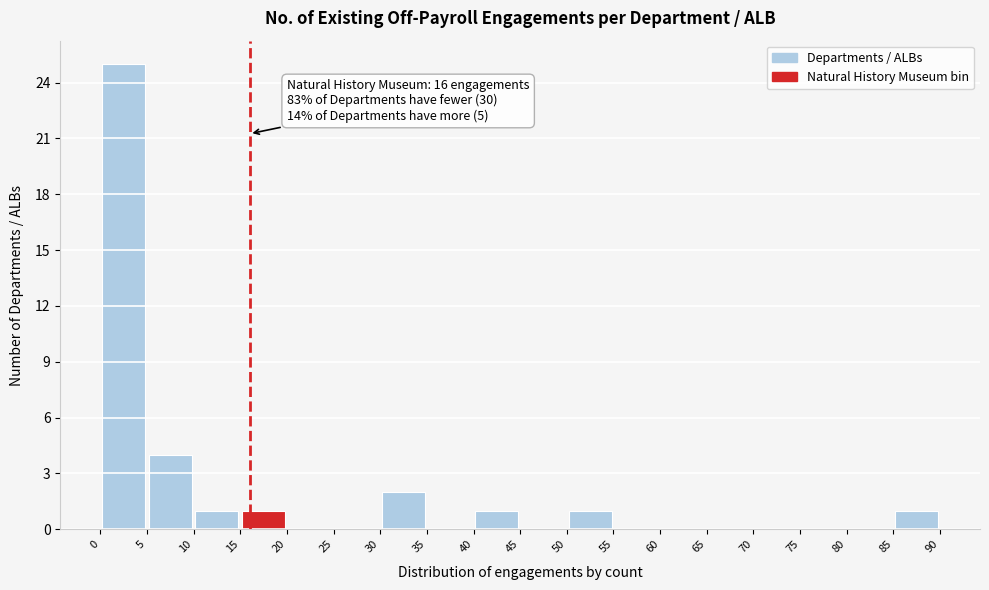

Which range on the x-axis has the tallest bar?

0 to 5